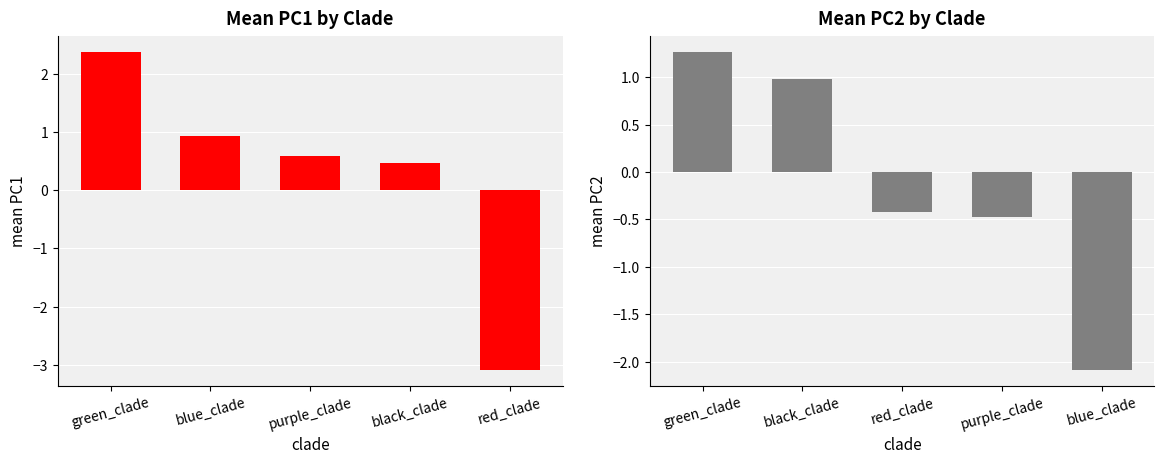

How many bars are there in each group?

2